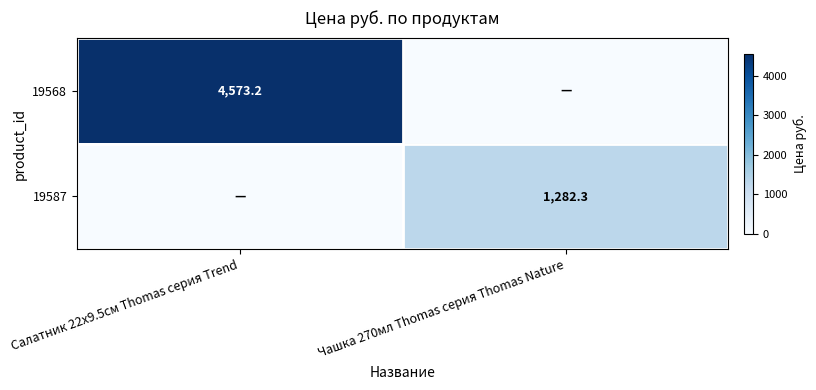

Is the value of 19587 at Чашка 270мл Thomas серия Thomas Nature greater than the value of 19568 at Салатник 22х9.5см Thomas серия Trend?

No